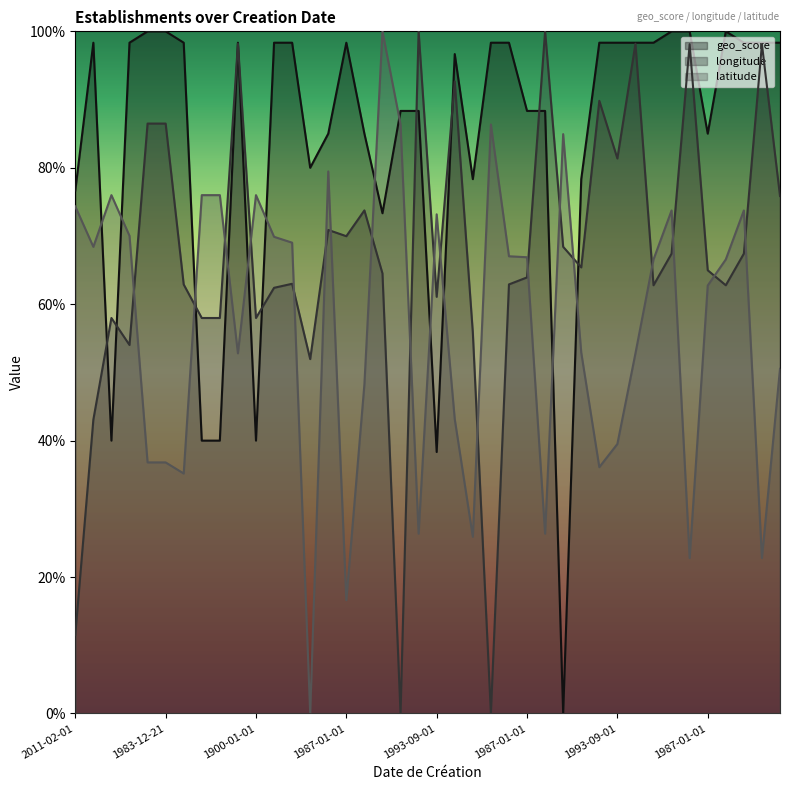

What are all the series names shown in the legend?

geo_score, longitude, latitude